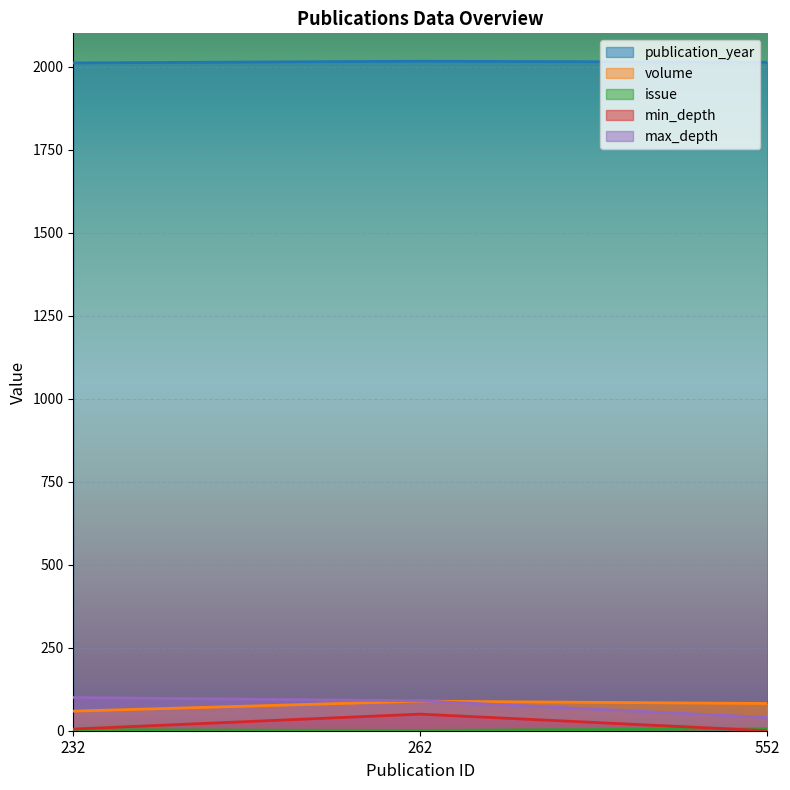

The min_depth series shows 3 at 232. True or false?

False